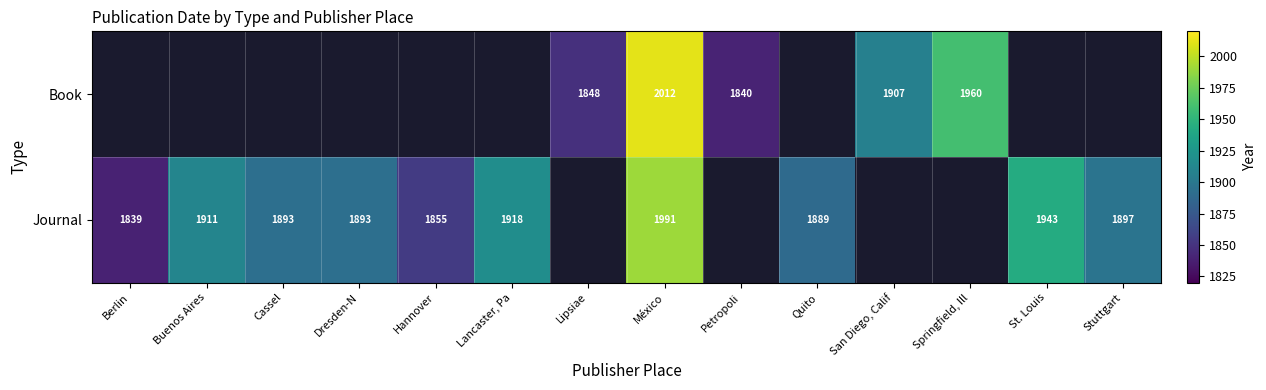

The value of Journal at Stuttgart is 1897. True or false?

True